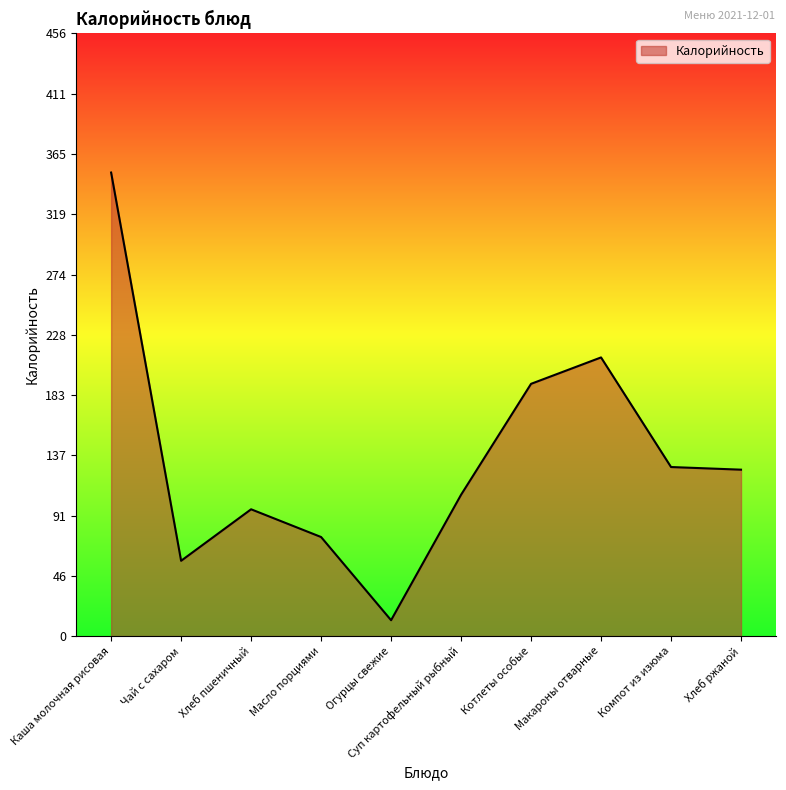

Count the number of data series in this chart.

1